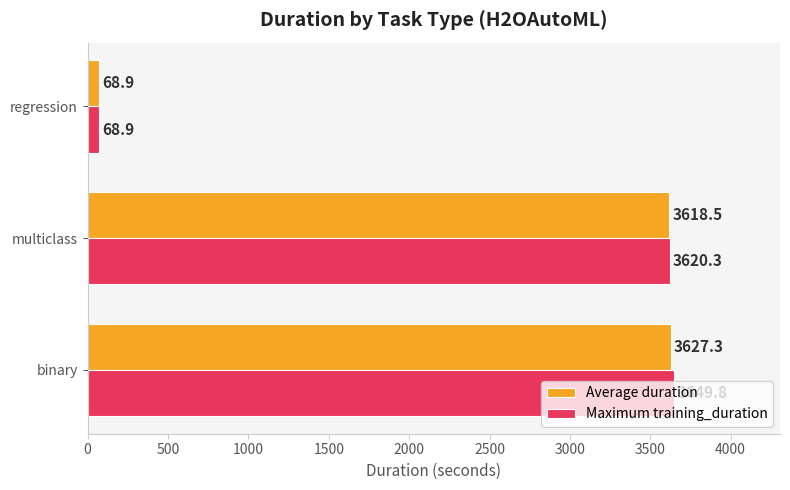

How many values in the Average duration series are below 3618?

1